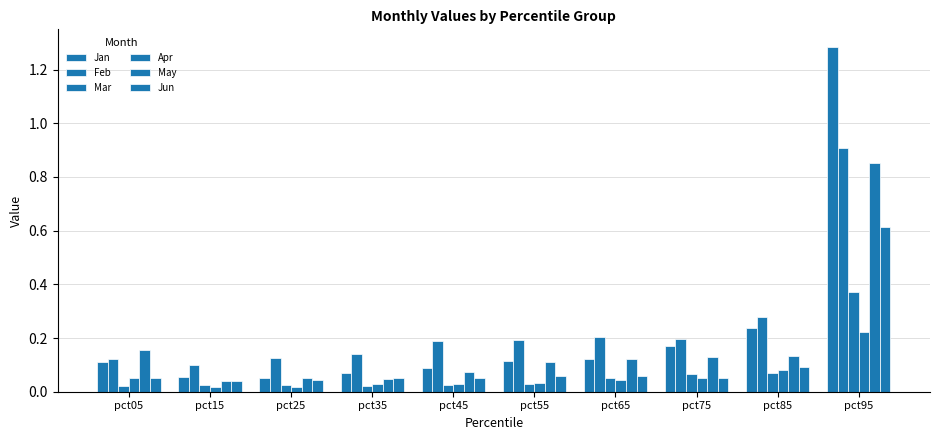

At pct35, list the series in order from smallest to largest.

Mar, Apr, May, Jun, Jan, Feb